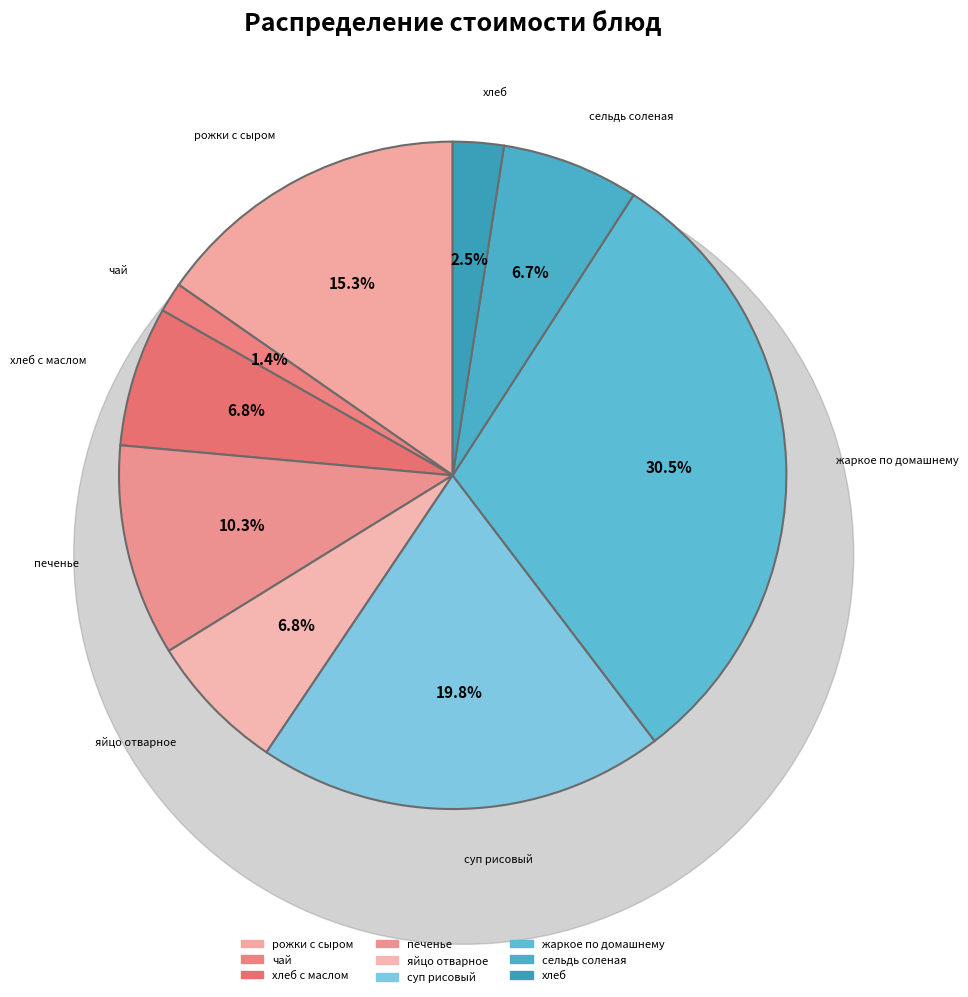

How many slices are in this pie chart?

9